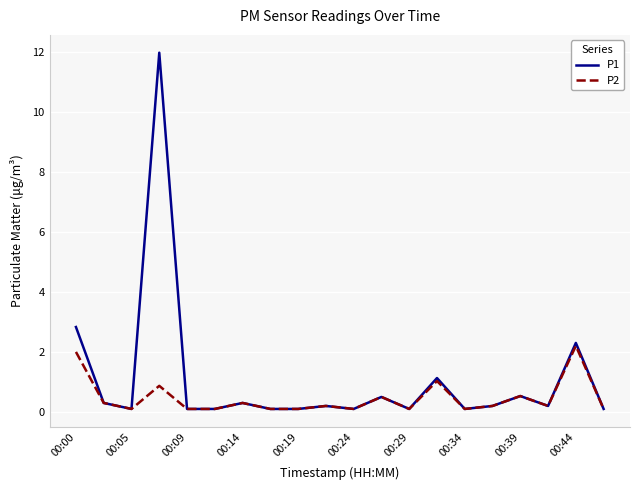

Rank the series by their average value, from lowest to highest.

P2, P1